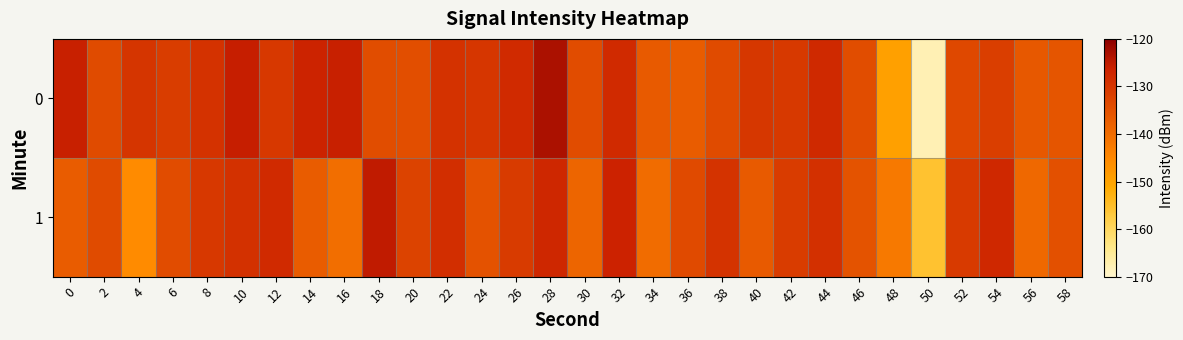

What is the total value across all series at 16?

-266.3